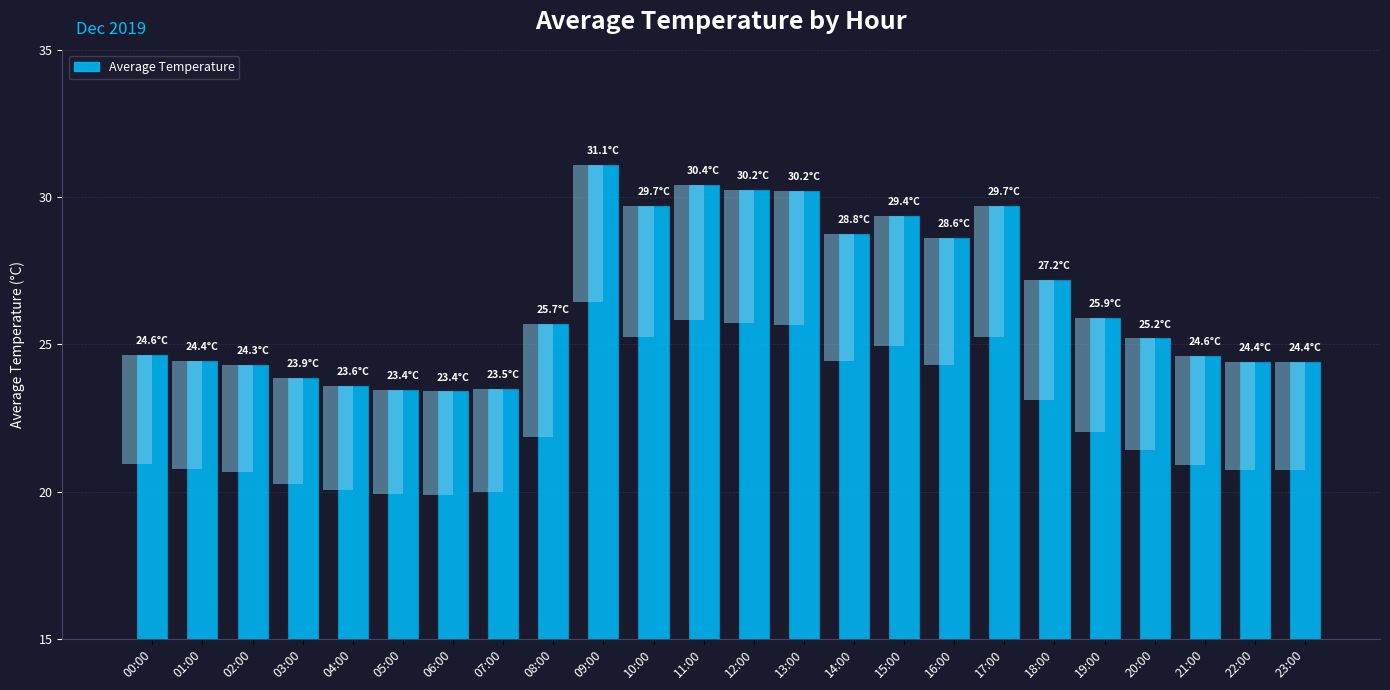

Which has a higher value, 23:00 or 14:00?

14:00